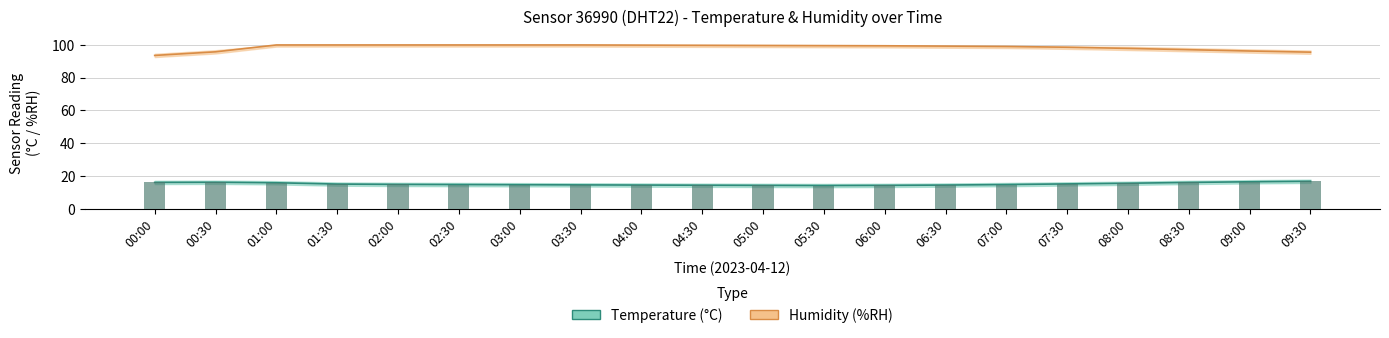

Reading right to left, extract all data points from this chart.

humidity: 95.5	96.2	97.0	97.8	98.5	99.0	99.2	99.4	99.5	99.6	99.7	99.8	99.9	99.9	99.9	99.9	99.9	99.9	95.7	93.5
temperature: 16.8	16.5	16.1	15.6	15.2	14.8	14.5	14.3	14.2	14.3	14.4	14.5	14.6	14.7	14.8	14.9	15.1	15.9	16.2	16.1
temperature bar: 16.8	16.5	16.1	15.6	15.2	14.8	14.5	14.3	14.2	14.3	14.4	14.5	14.6	14.7	14.8	14.9	15.1	15.9	16.2	16.1